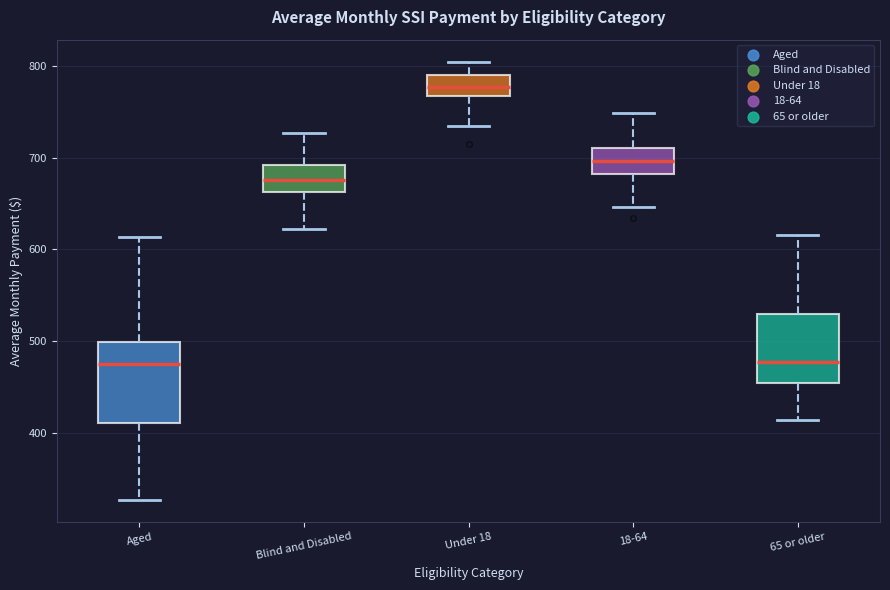

Where is the upper edge of the box for Aged on the y-axis? The values are not printed on the chart, so give them approximately, as read against the axis.

500